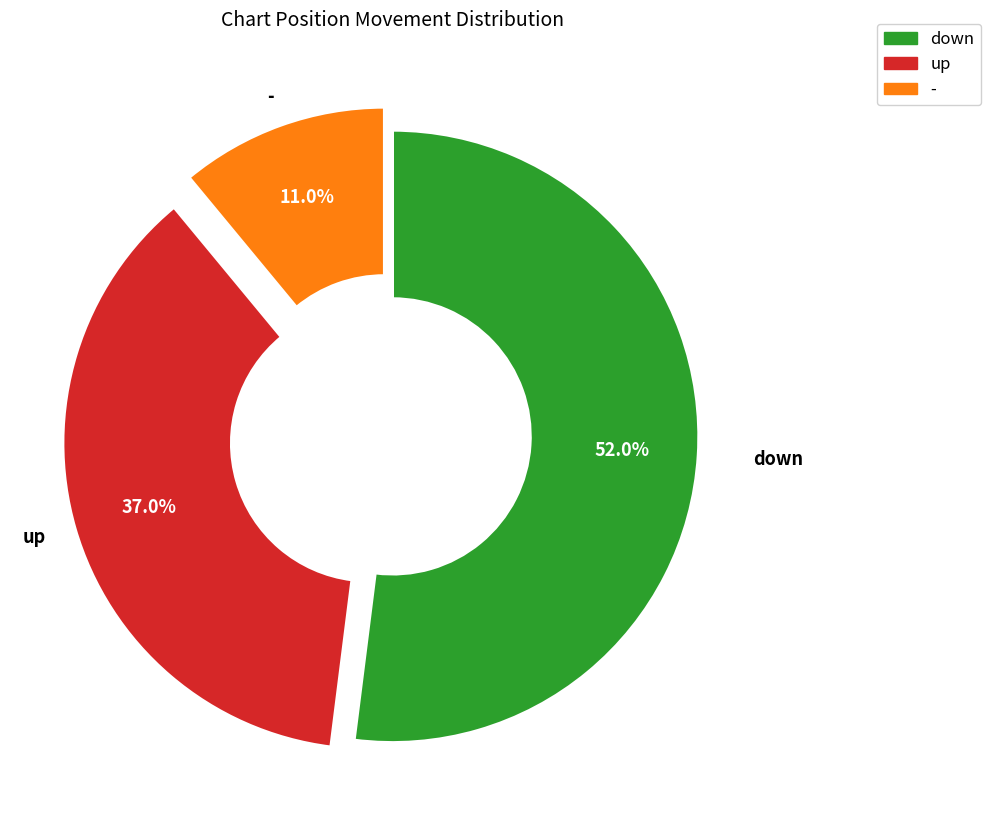

Is there any slice that represents more than half of the pie?

Yes